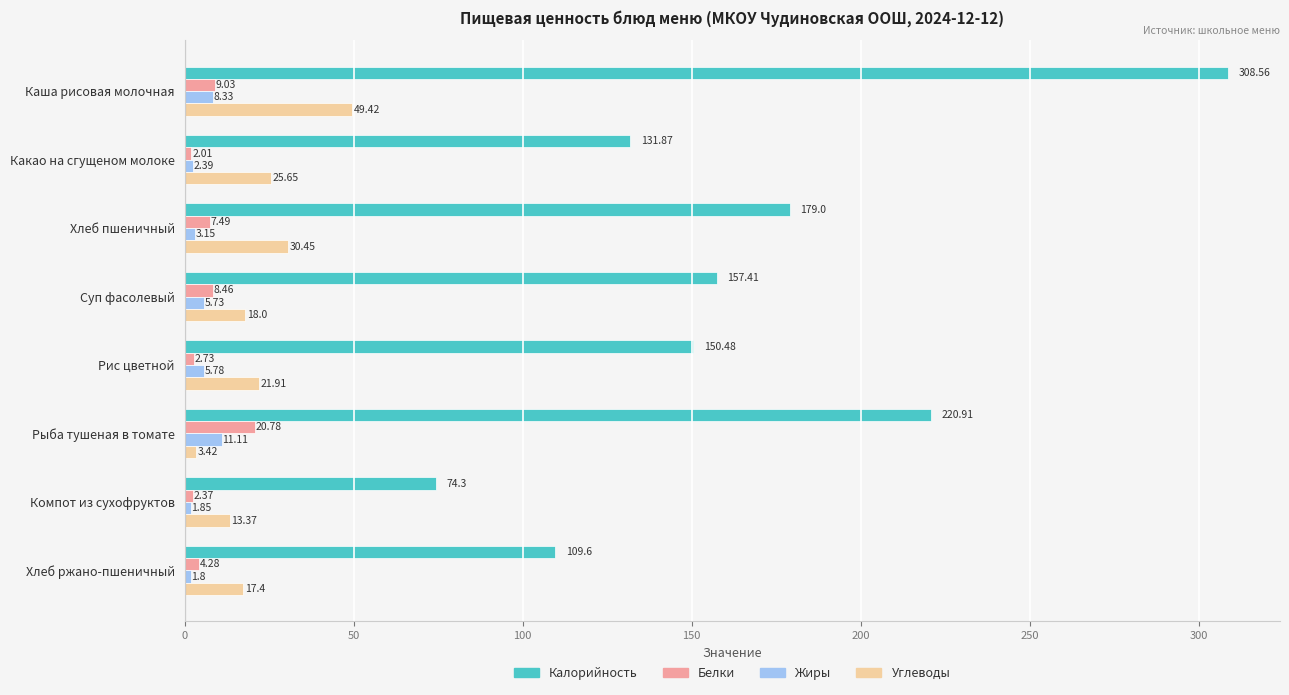

At how many categories does at least one series exceed 239?

1